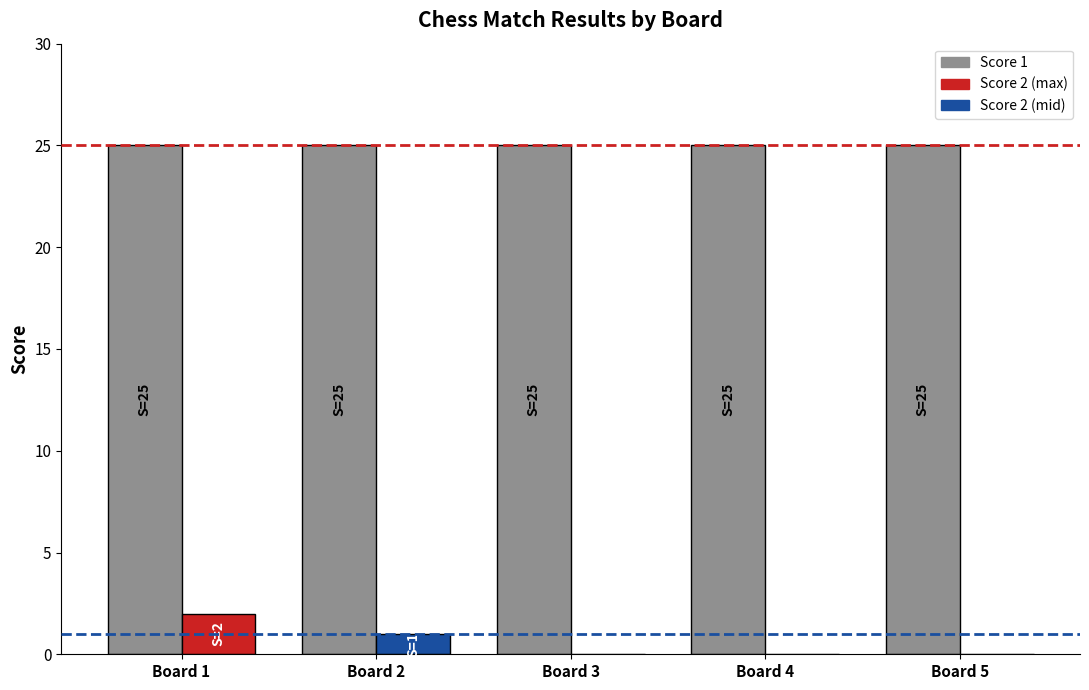

How many series are shown in this chart?

2